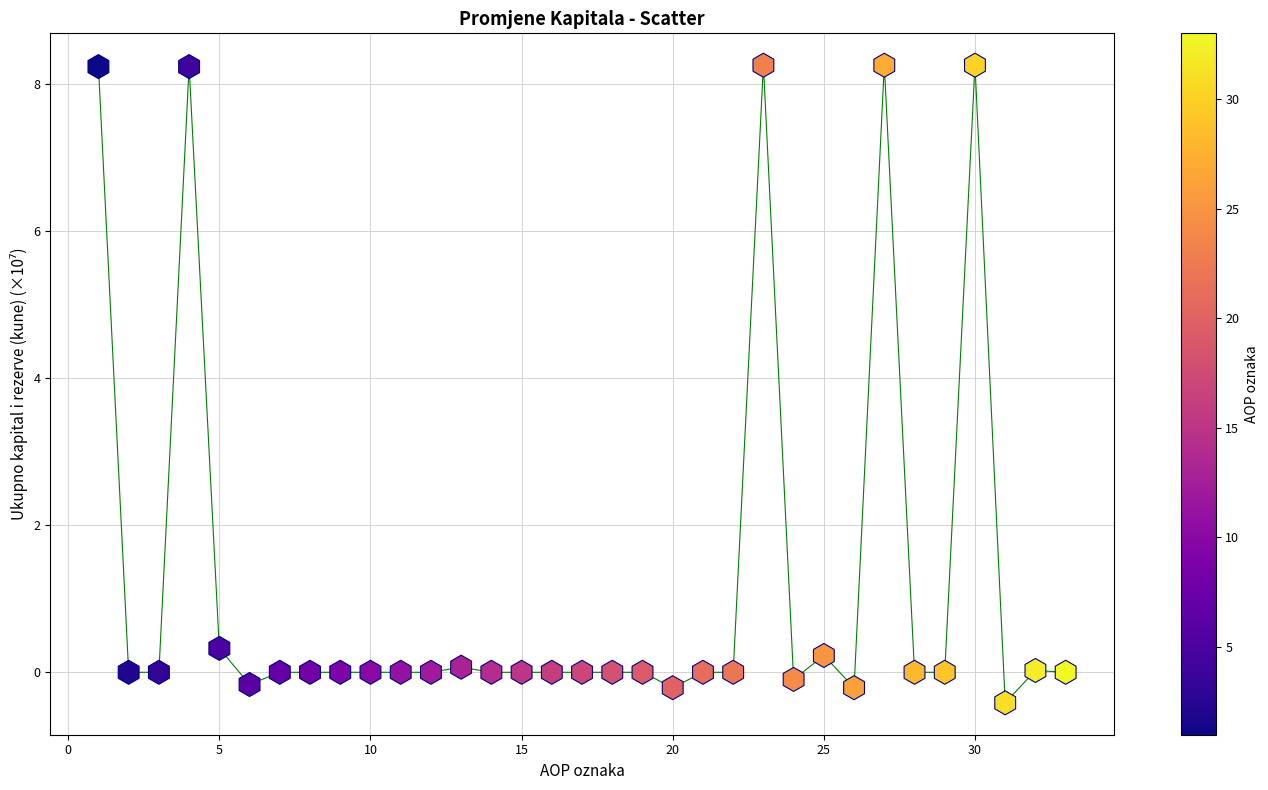

What Y value in the scatter plot is closest to 3?

0.3